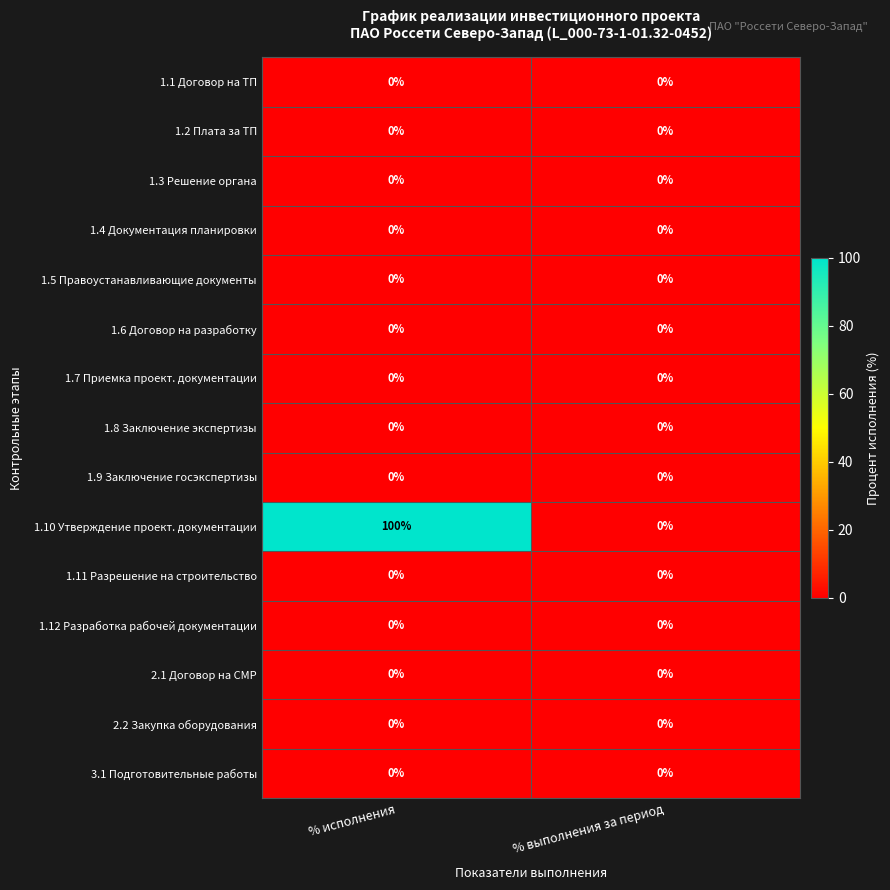

At which category is the sum across all series the highest?

% исполнения